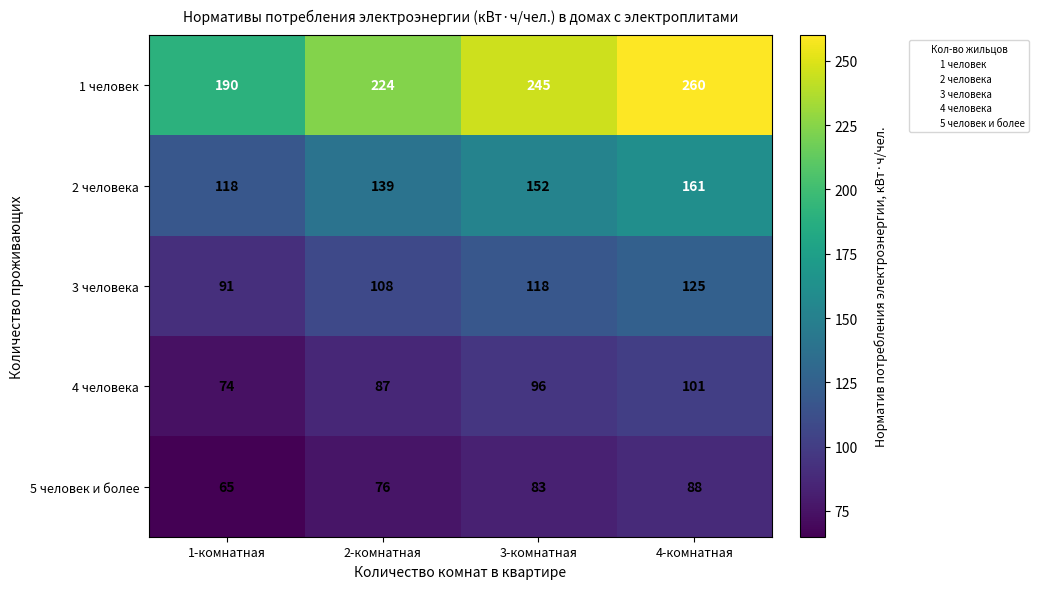

What is the difference between the maximum and minimum values in the 4 человека series?

27